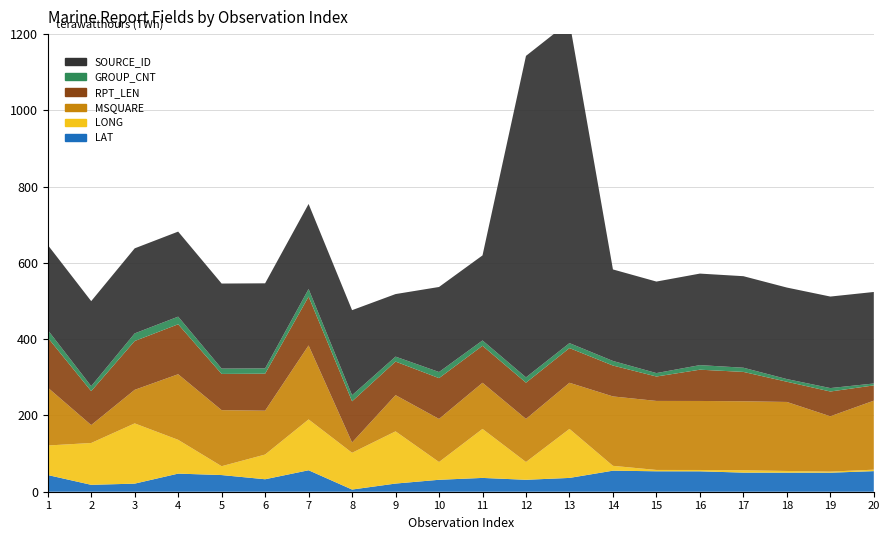

Reading left to right, what are all the values shown in this chart?

LAT: 1=43.8	2=18.1	3=21.2	4=47.5	5=43.7	6=32.7	7=56.3	8=5.7	9=21.4	10=31.3	11=36.2	12=31.3	13=36.2	14=55.2	15=53.6	16=53.5	17=50.1	18=50.0	19=49.9	20=54.0
LONG: 1=77.4	2=109.7	3=158.0	4=88.6	5=23.2	6=64.8	7=133.3	8=96.4	9=136.9	10=46.6	11=128.5	12=46.6	13=128.5	14=12.7	15=3.5	16=3.5	17=6.1	18=4.4	19=2.9	20=3.8
MSQUARE: 1=152.0	2=47.0	3=88.0	4=172.0	5=147.0	6=115.0	7=194.0	8=27.0	9=95.0	10=113.0	11=121.0	12=113.0	13=121.0	14=182.0	15=181.0	16=181.0	17=181.0	18=181.0	19=145.0	20=181.0
RPT_LEN: 1=131.0	2=89.0	3=128.0	4=131.0	5=95.0	6=97.0	7=128.0	8=108.0	9=88.0	10=107.0	11=97.0	12=95.0	13=91.0	14=81.0	15=64.0	16=82.0	17=77.0	18=53.0	19=65.0	20=40.0
GROUP_CNT: 1=20.0	2=13.0	3=20.0	4=20.0	5=14.0	6=14.0	7=20.0	8=16.0	9=13.0	10=16.0	11=14.0	12=14.0	13=13.0	14=12.0	15=9.0	16=12.0	17=11.0	18=7.0	19=9.0	20=5.0
SOURCE_ID: 1=223.0	2=223.0	3=223.0	4=223.0	5=223.0	6=223.0	7=223.0	8=223.0	9=164.0	10=223.0	11=223.0	12=843.0	13=843.0	14=240.0	15=240.0	16=240.0	17=240.0	18=240.0	19=240.0	20=240.0